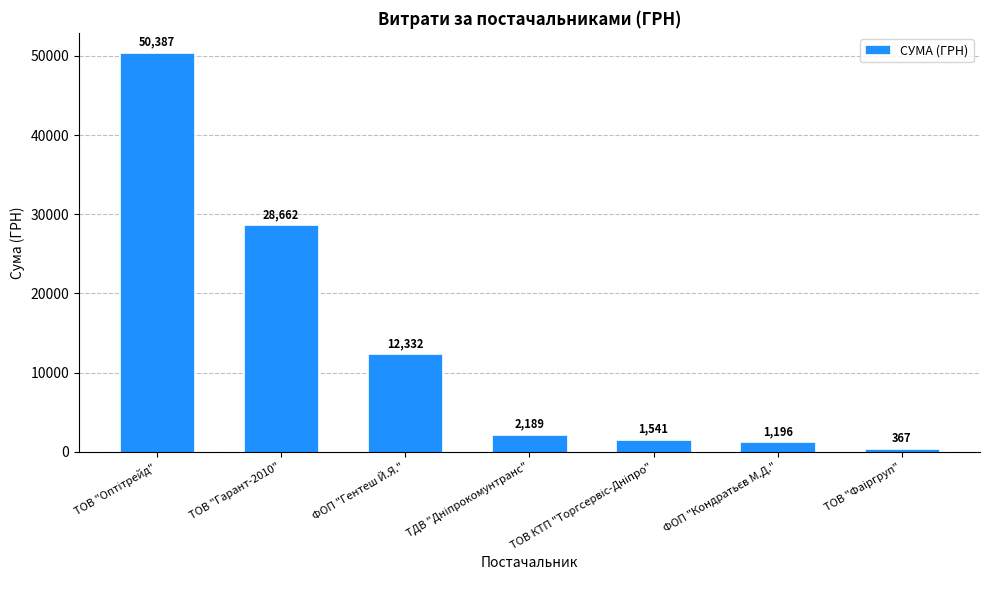

True or false: the data shows 28662.0 at ТОВ "Гарант-2010".

True